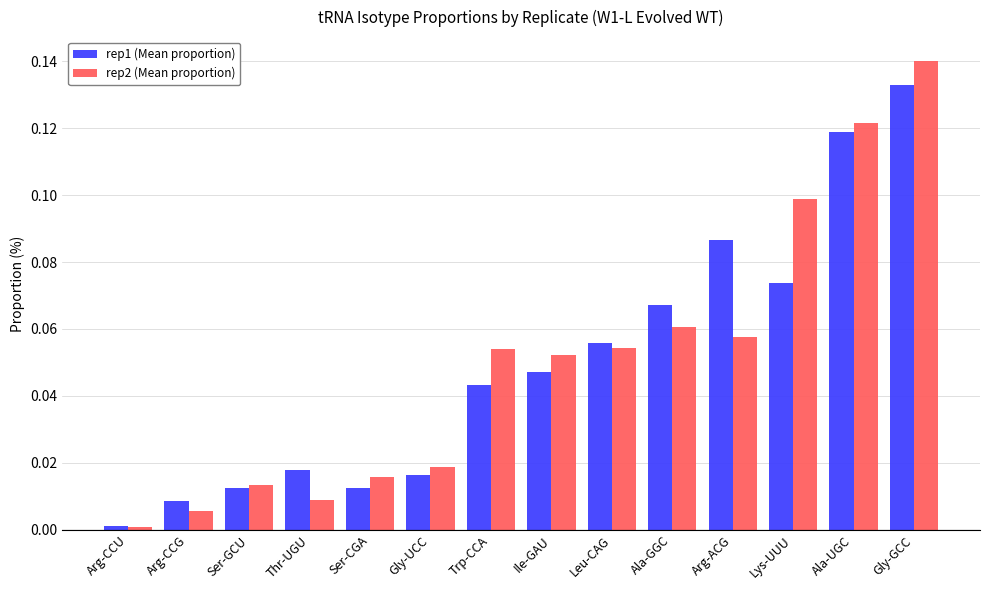

At Gly-UCC, list the series in order from smallest to largest.

rep1 (Mean proportion), rep2 (Mean proportion)